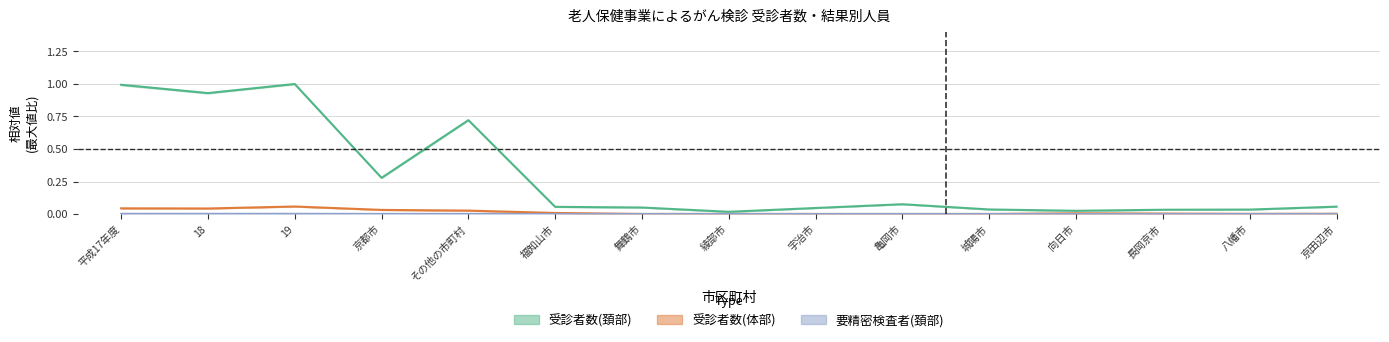

Between その他の市町村 and 宇治市, which series saw the biggest shift?

受診者数(頚部)